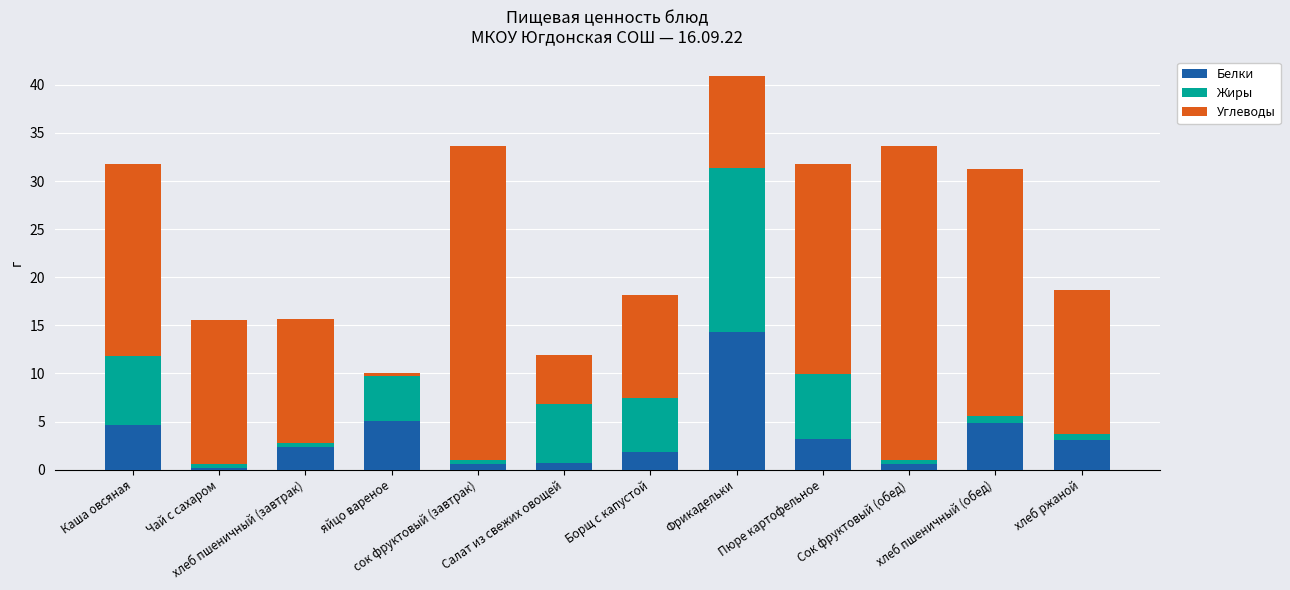

What is the maximum value for Белки?

14.3